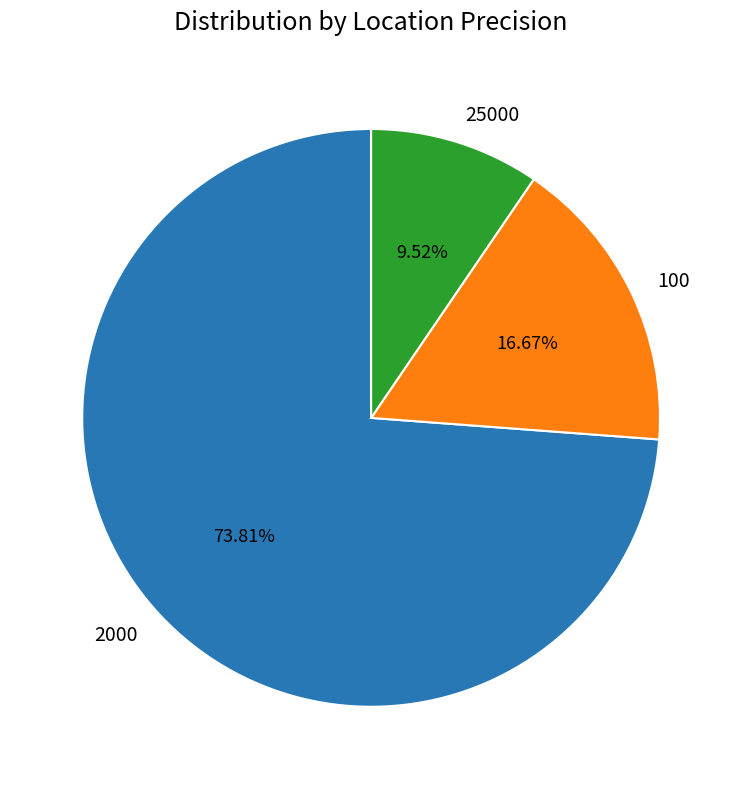

Approximately how many times larger is the value at 25000 compared to 2000?

0.1